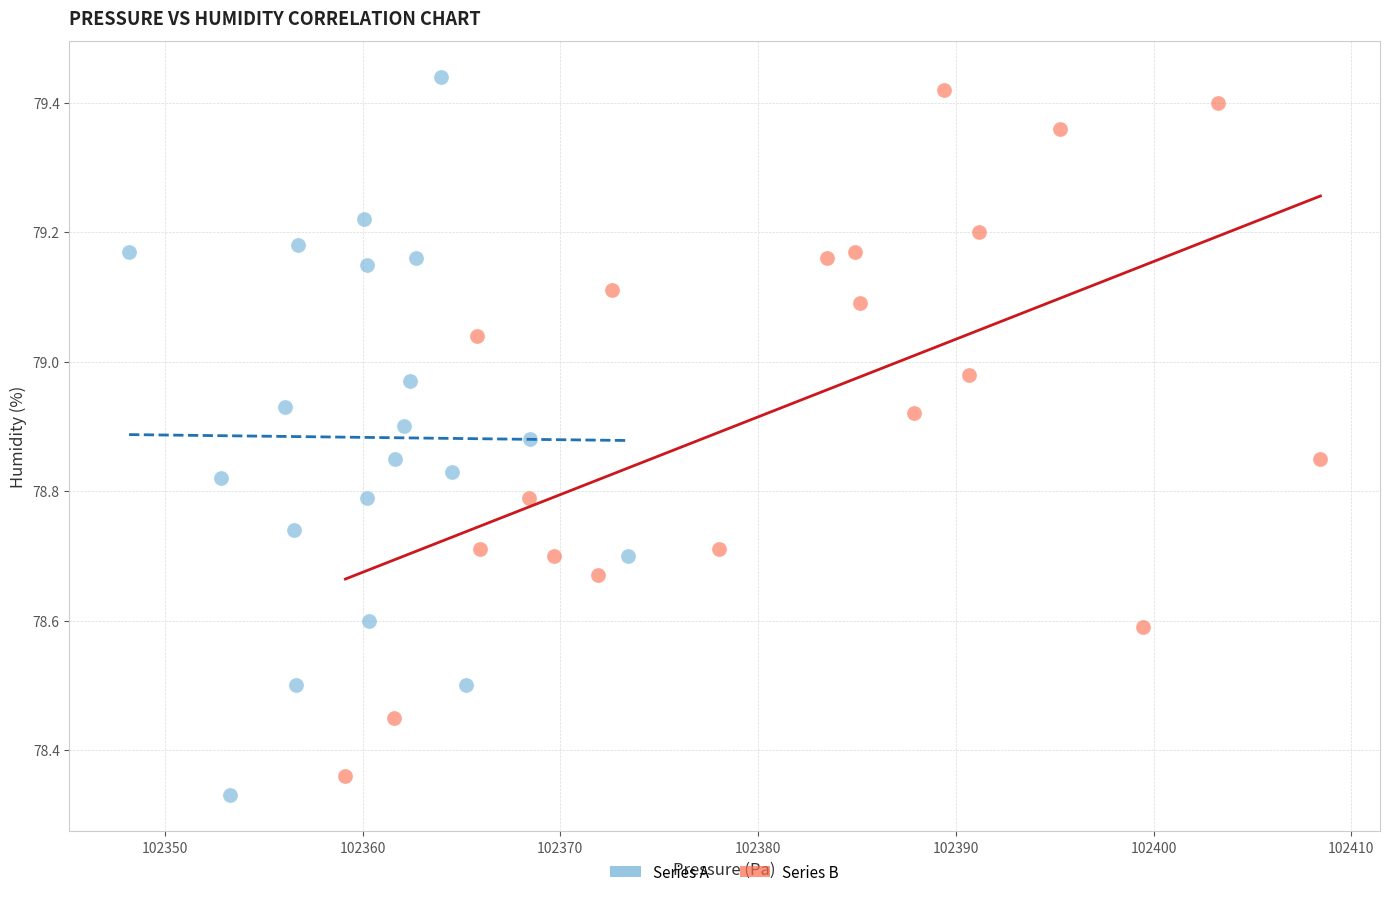

Which series has the largest Y range (max minus min)?

Series A